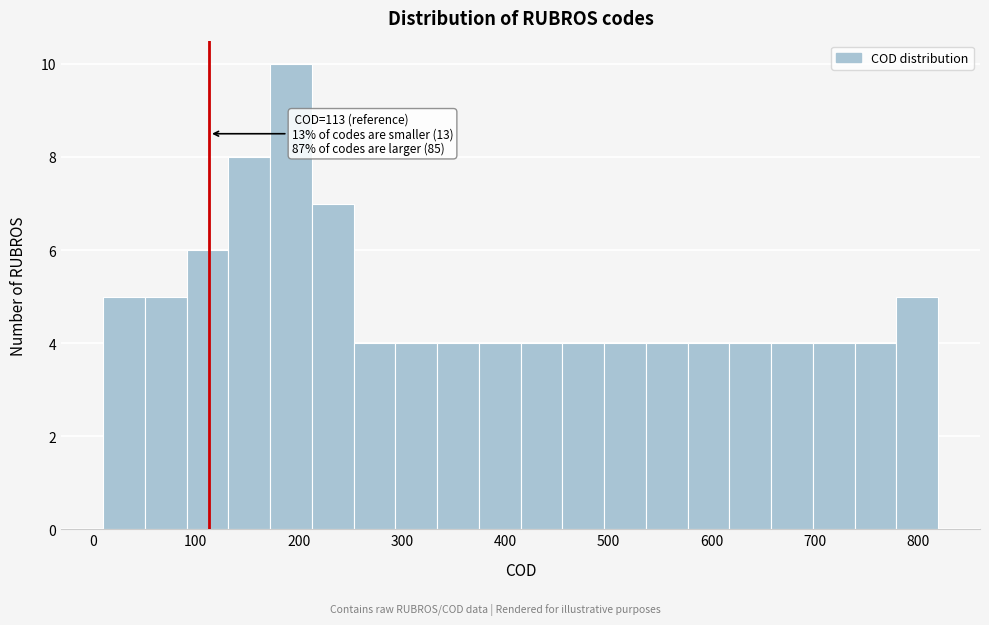

Over which range of the x-axis is the bar tallest?

170 to 210